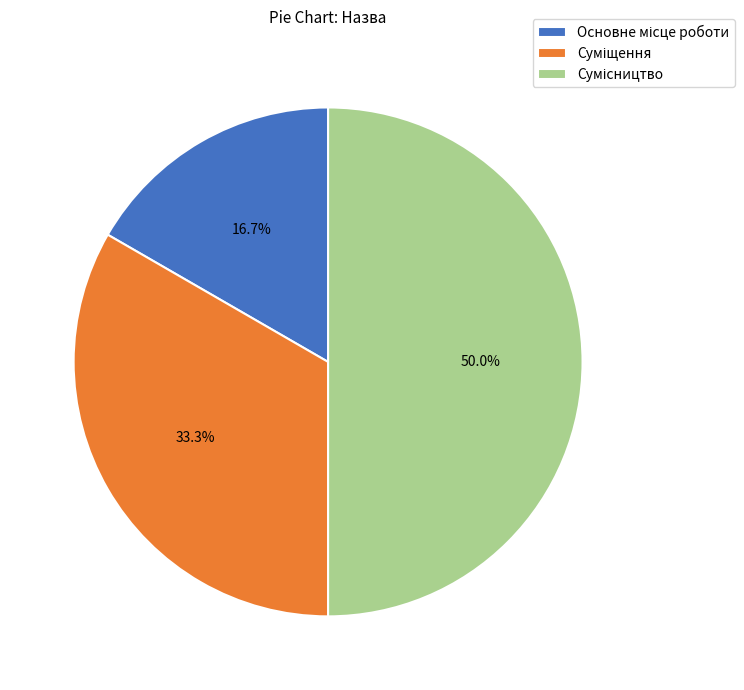

What is the largest slice in the pie chart?

Сумісництво